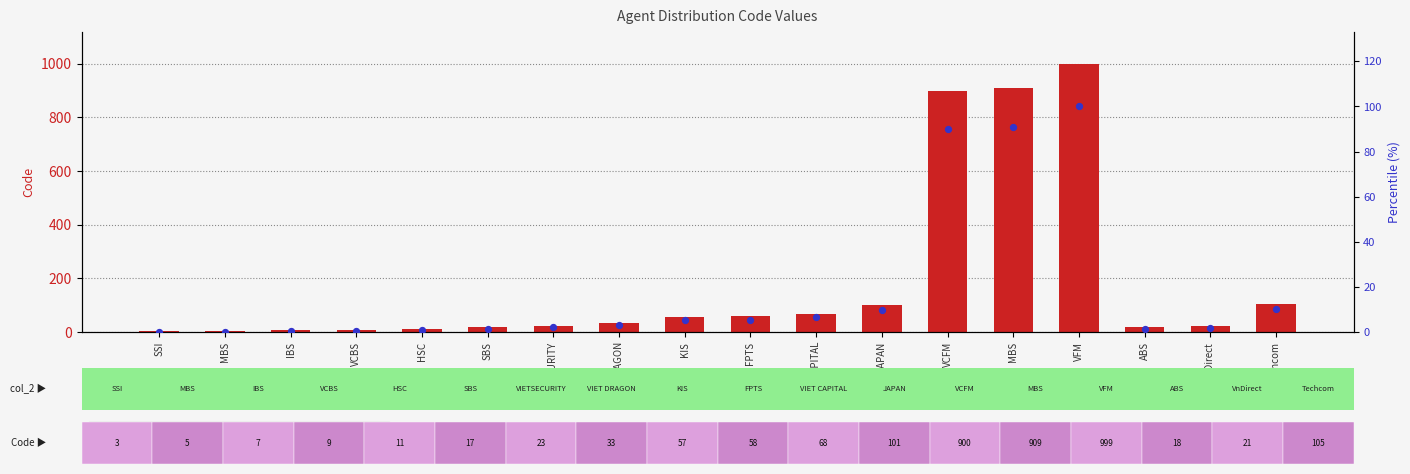

Which series has the largest total across all categories?

Code value